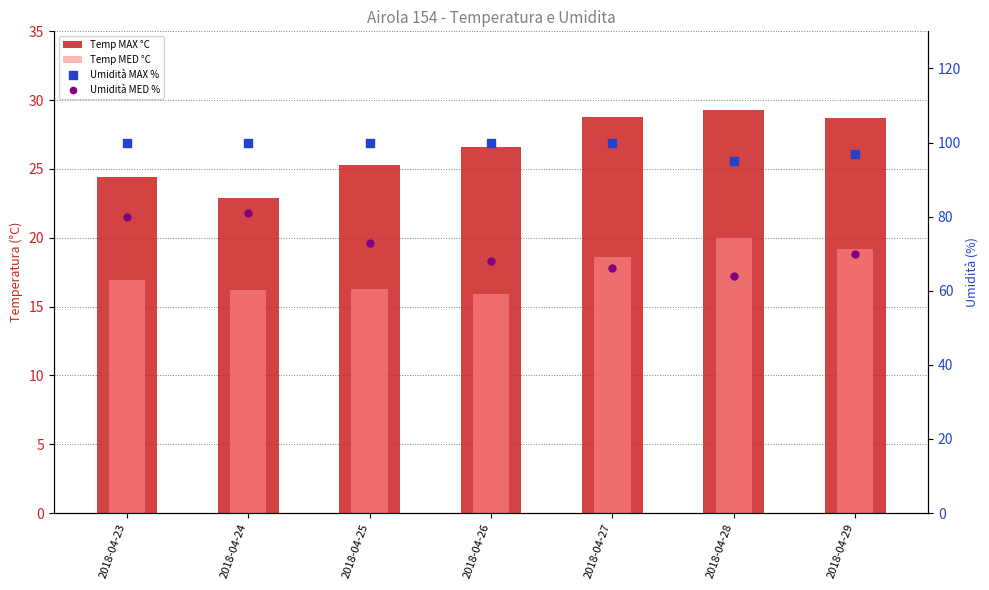

At how many categories does at least one series exceed 56?

7